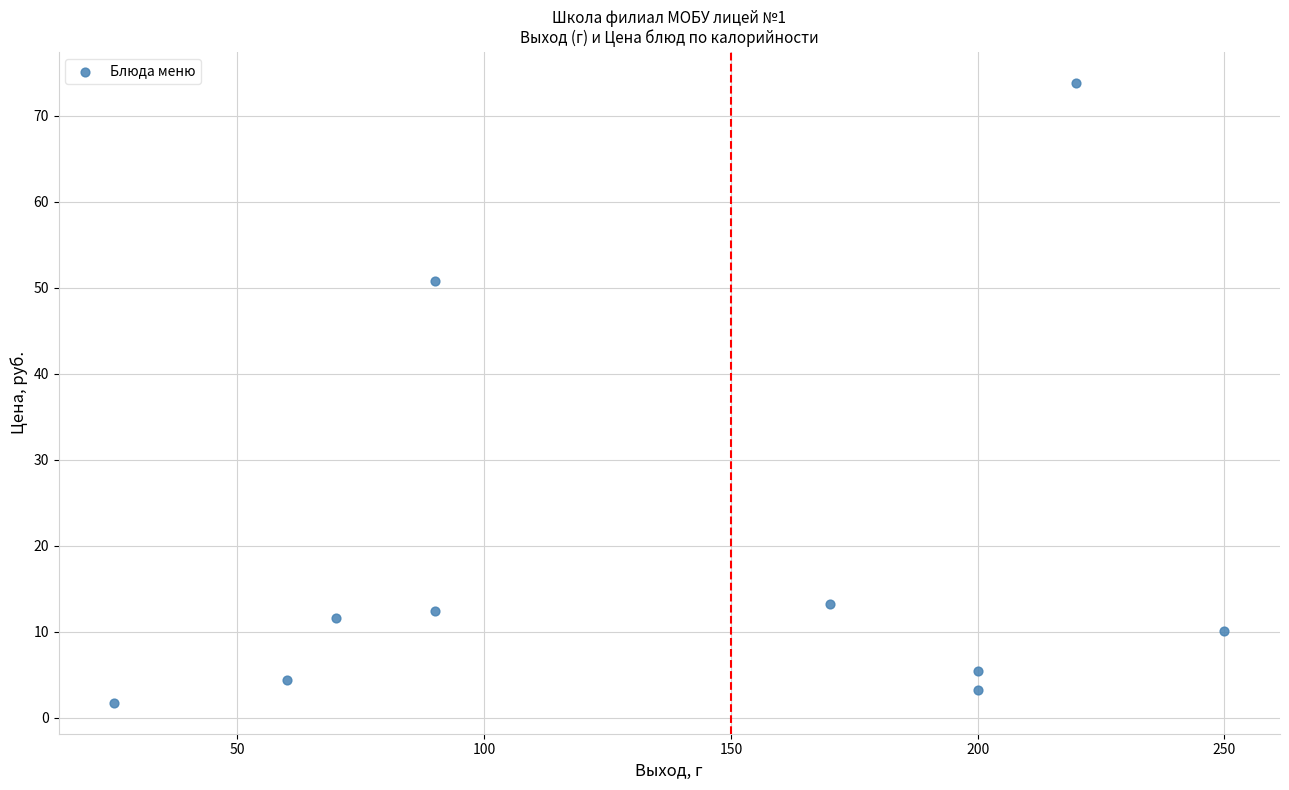

What is the range of Y values (max minus min)?

72.1